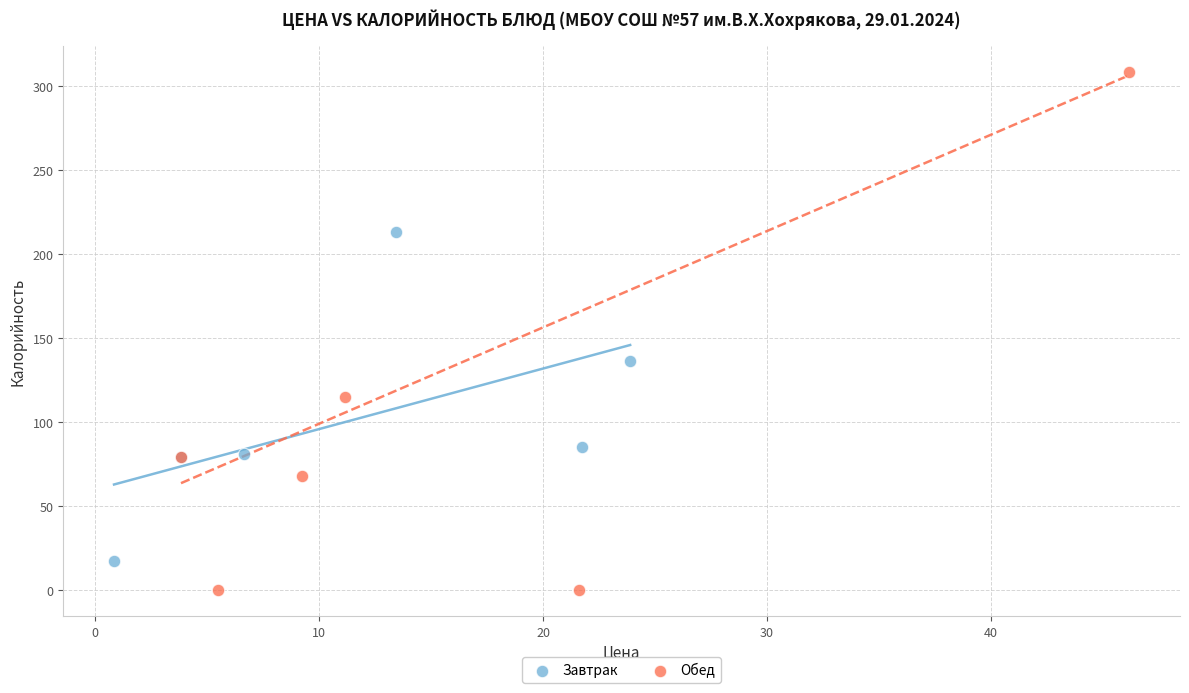

What are all the series names shown in the legend?

Завтрак, Обед